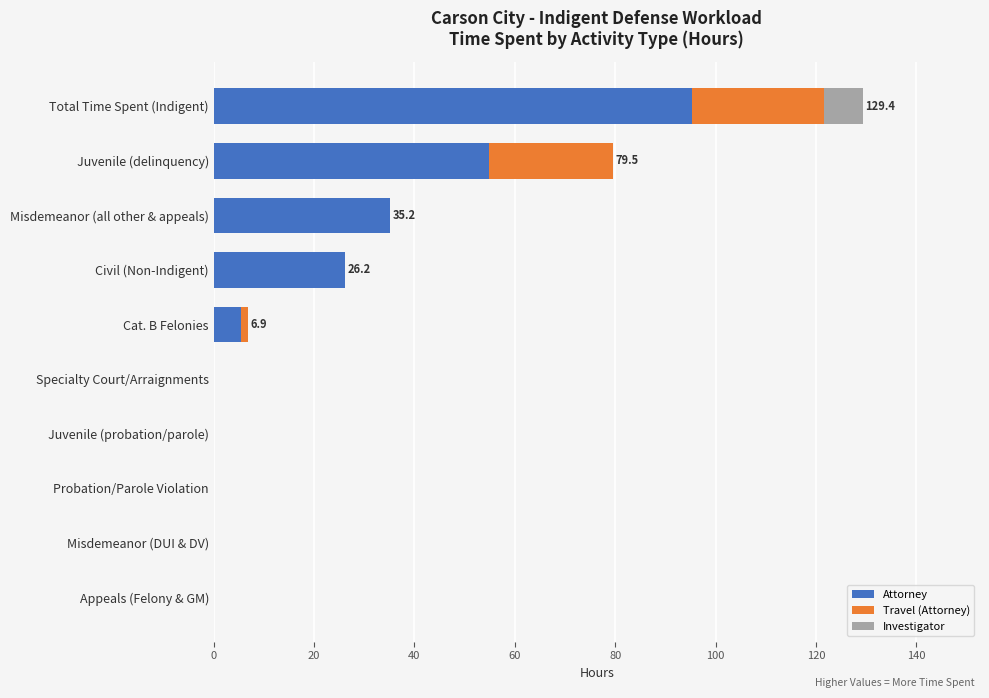

Is it true that Attorney equals 0.0 at Juvenile (probation/parole)?

True